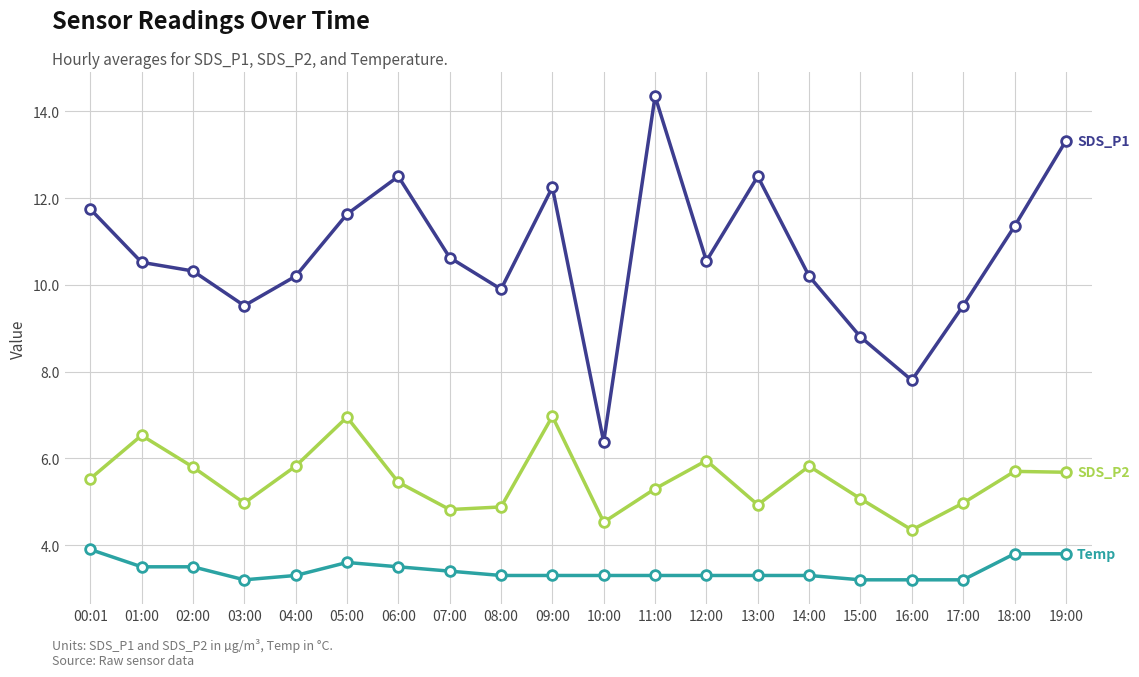

Which category has the highest value across all series?

11:00